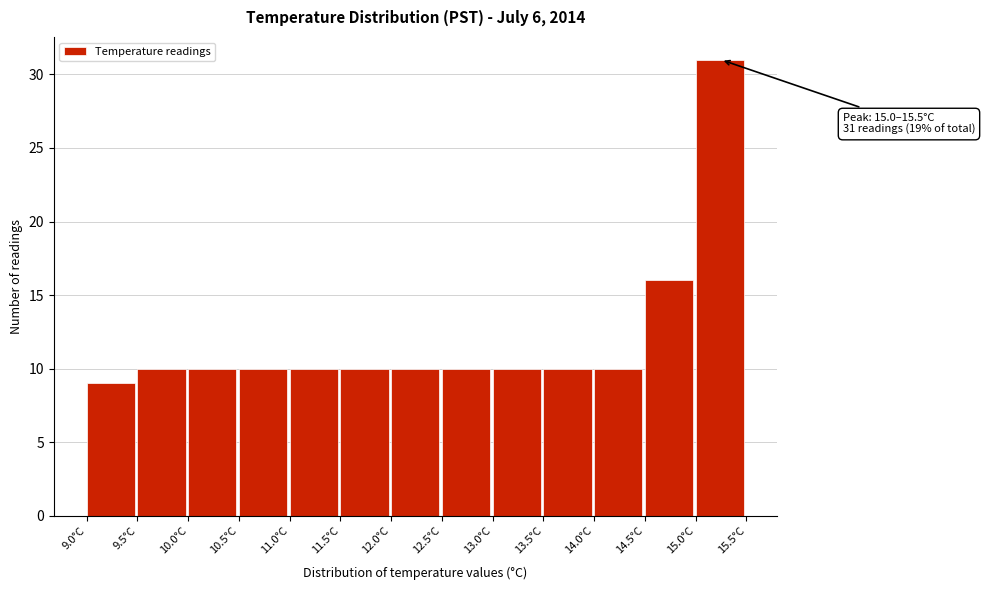

Which range on the x-axis has the tallest bar?

15.0 to 15.5